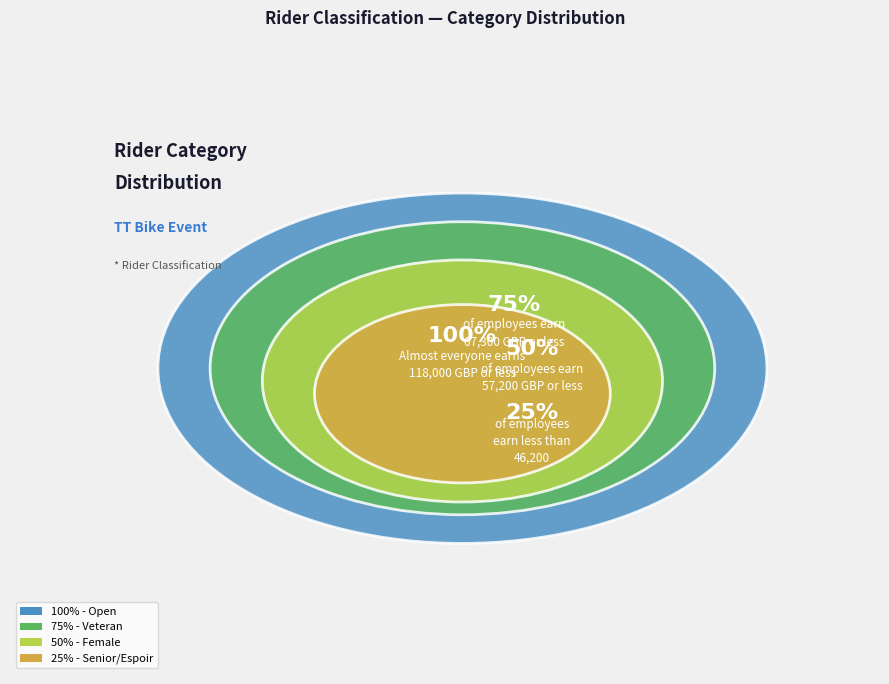

The 75% slice represents 45% of the pie. True or false?

False